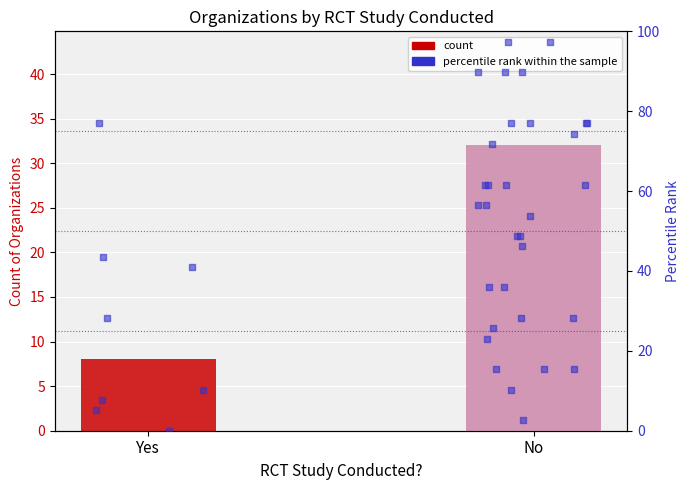

Which has a higher value, No or Yes?

No